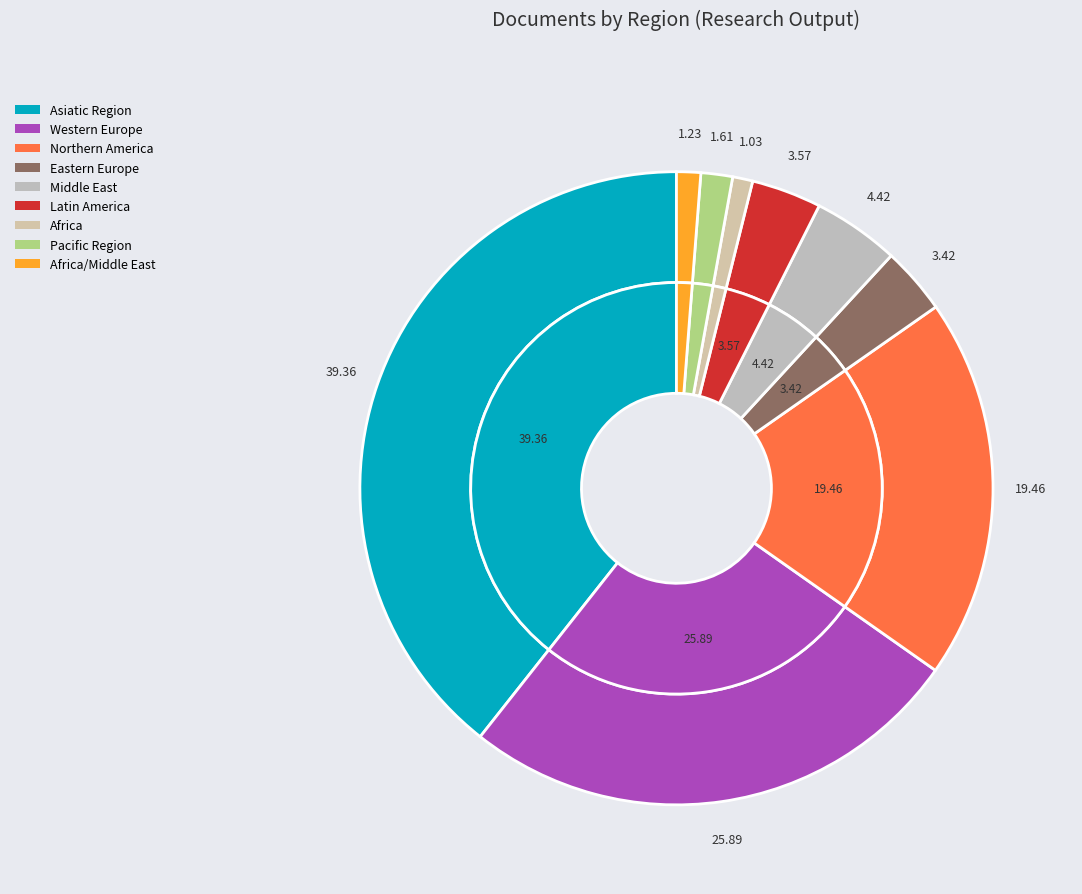

Is it true that Africa/Middle East is 1% of the pie?

False